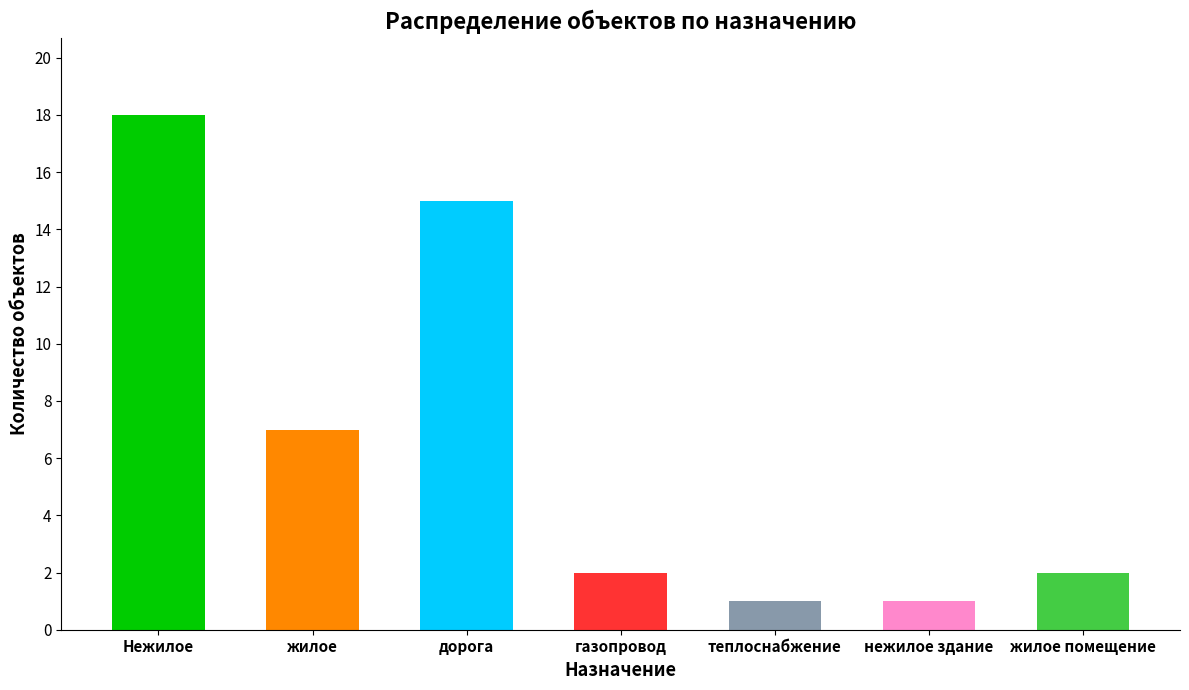

How many series are shown in this chart?

1